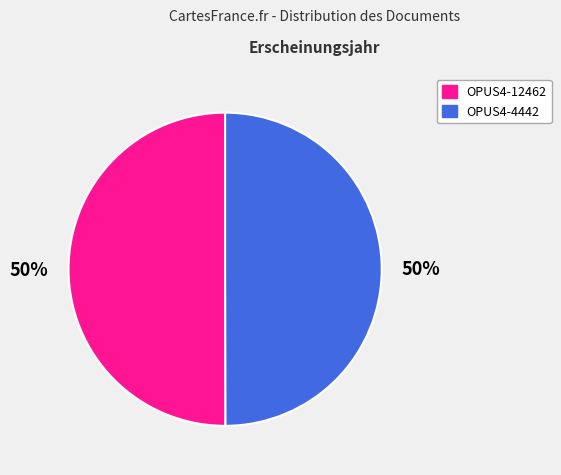

What percentage is the OPUS4-12462 slice, to the nearest percent?

50%